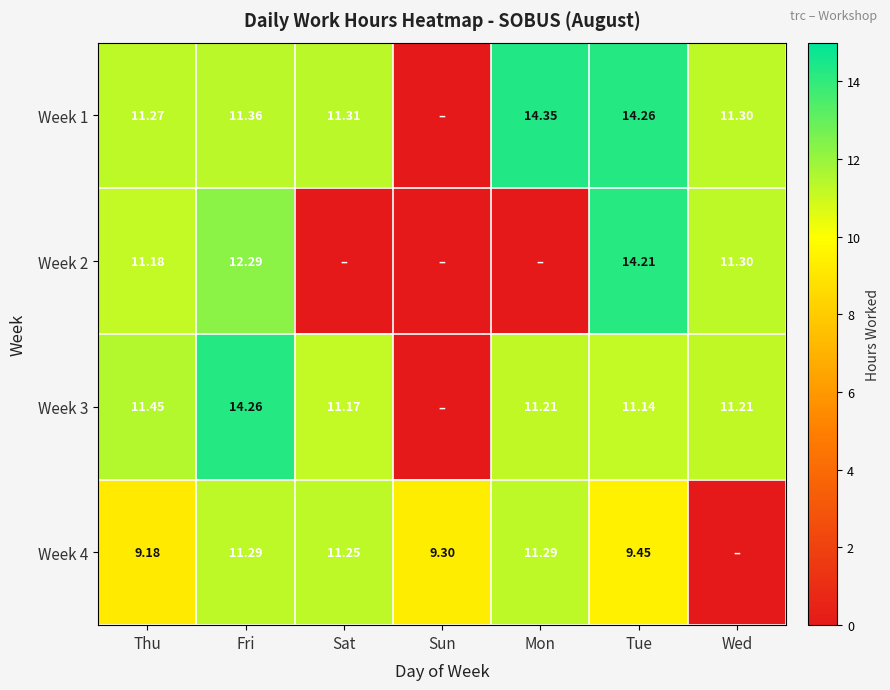

At which category is the sum across all series the highest?

Fri